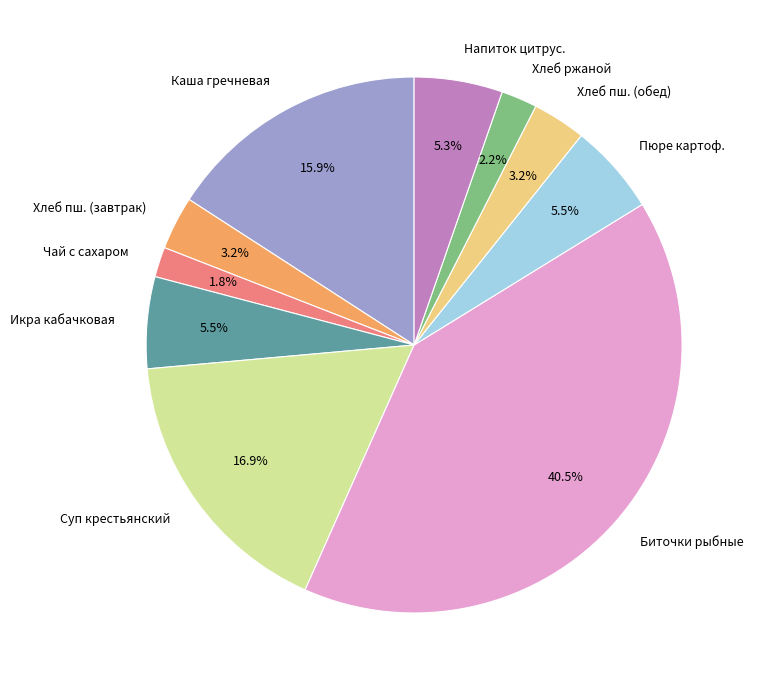

Between Каша гречневая and Пюре картоф., which is larger?

Каша гречневая